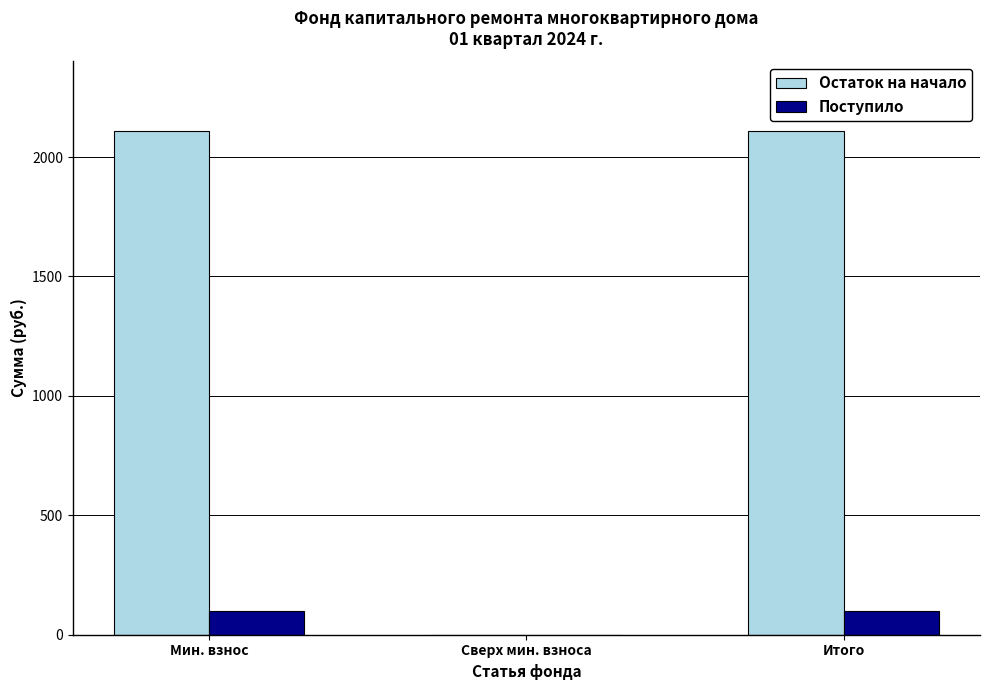

What is the total value across all series at Итого?

2209.2